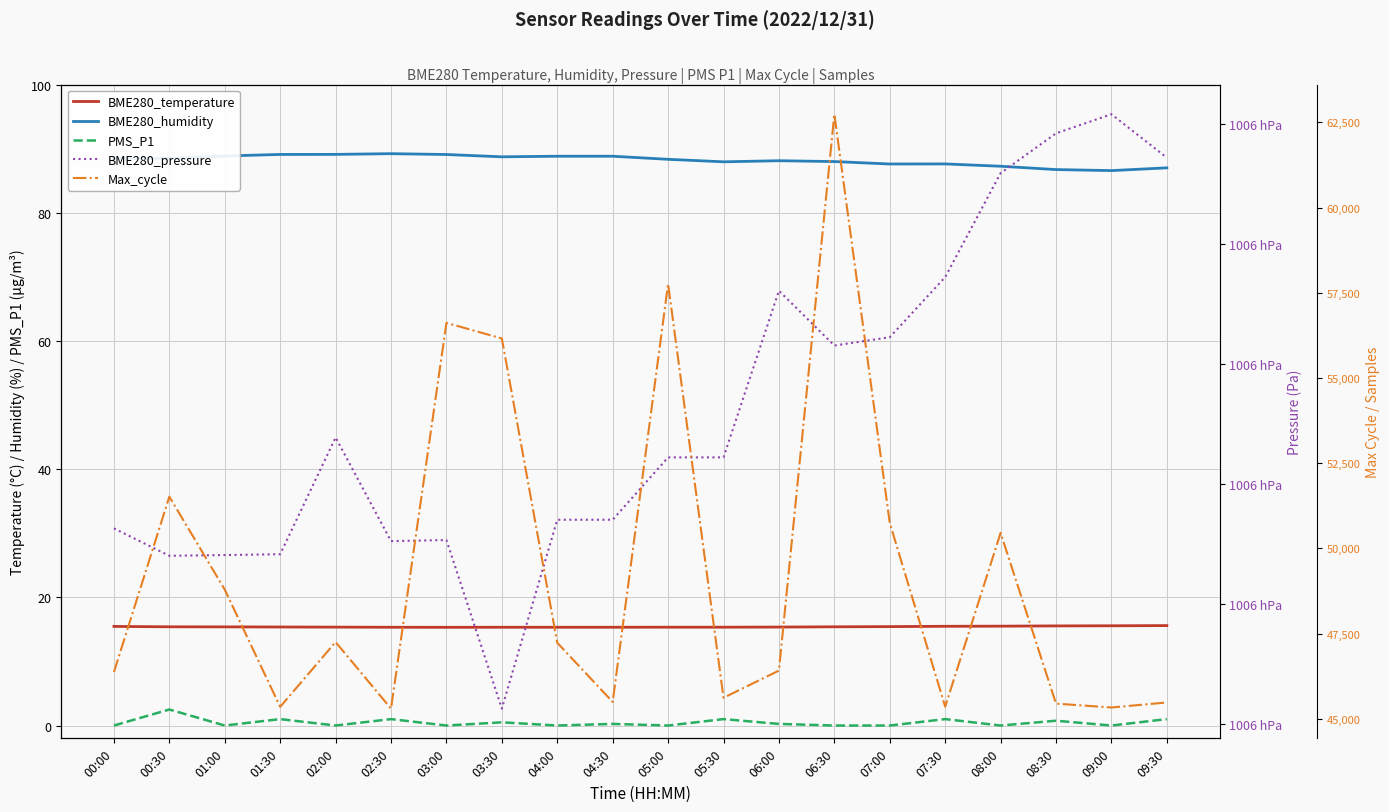

What is the sum of all BME280_temperature values?

308.1